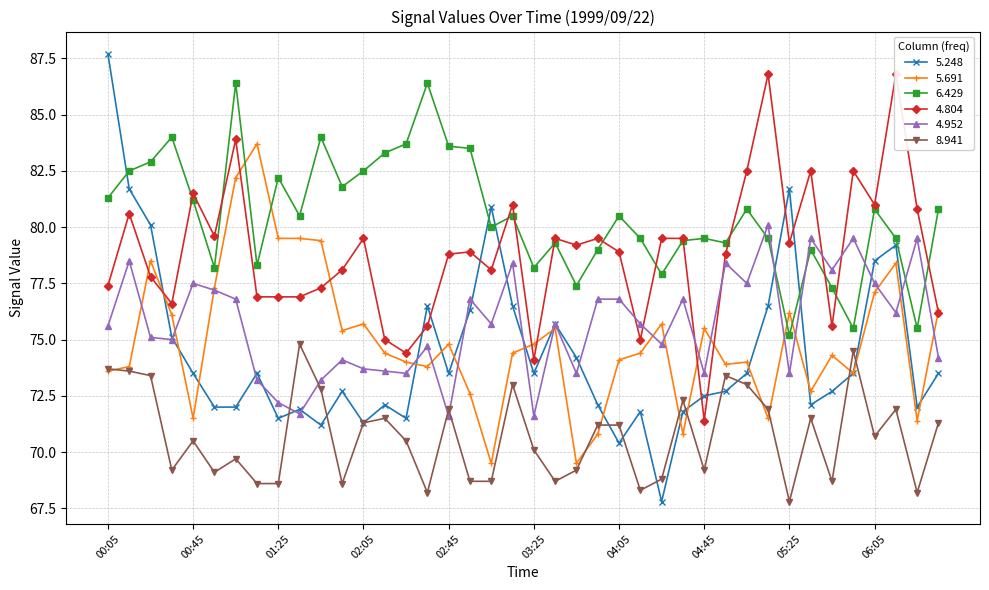

Where do 4.804 and 4.952 first cross each other?

04:05 and 04:15